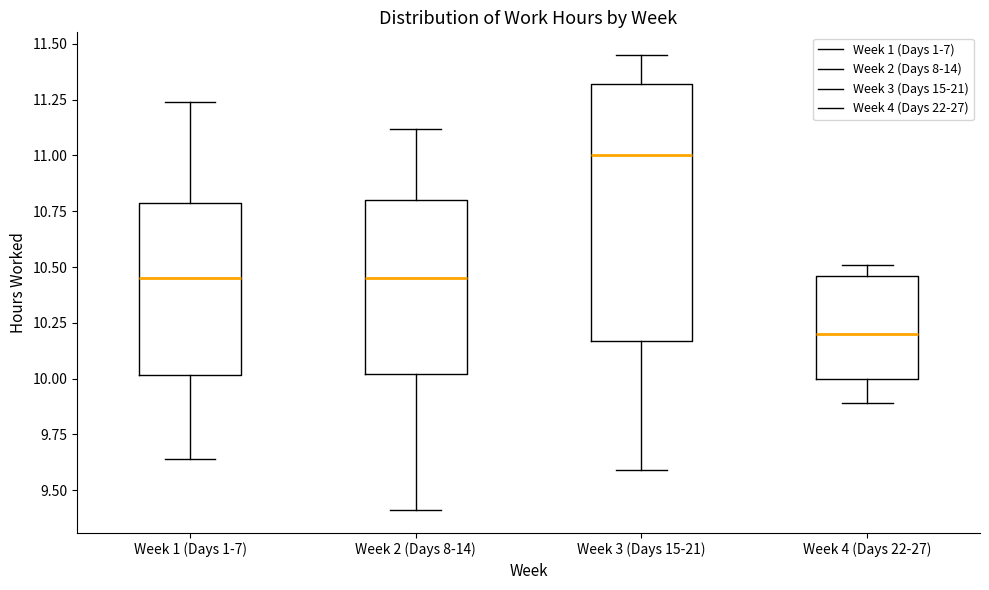

Comparing the boxes themselves (not the whiskers), which one is the tallest?

Week 3 (Days 15-21)